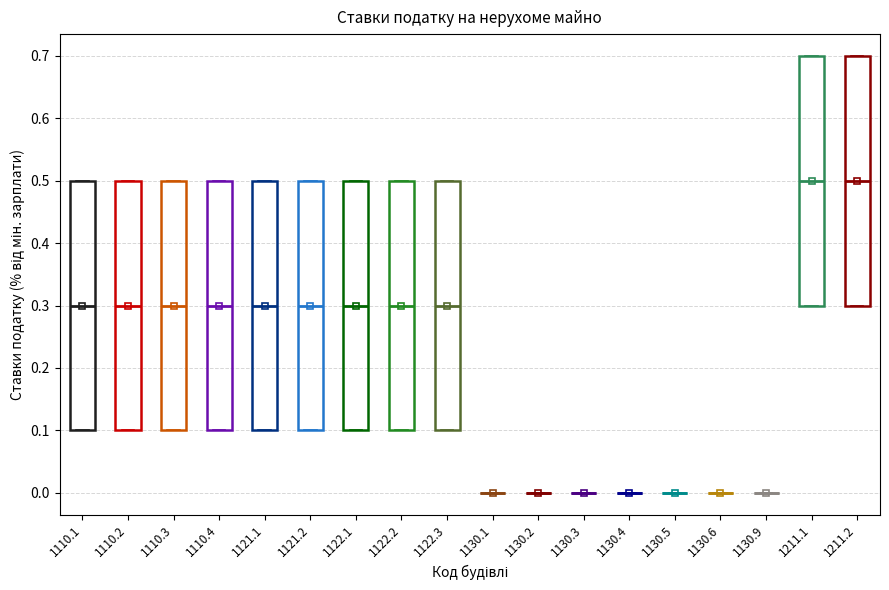

Reading left to right, read every box against the y-axis: the position of its median line, the range the box covers, and the ends of its whiskers. The values are not printed on the chart, so give them approximately, as read against the axis.

1110.1: median 0.3, box 0.1 to 0.5, whiskers 0.1 to 0.5
1110.2: median 0.3, box 0.1 to 0.5, whiskers 0.1 to 0.5
1110.3: median 0.3, box 0.1 to 0.5, whiskers 0.1 to 0.5
1110.4: median 0.3, box 0.1 to 0.5, whiskers 0.1 to 0.5
1121.1: median 0.3, box 0.1 to 0.5, whiskers 0.1 to 0.5
1121.2: median 0.3, box 0.1 to 0.5, whiskers 0.1 to 0.5
1122.1: median 0.3, box 0.1 to 0.5, whiskers 0.1 to 0.5
1122.2: median 0.3, box 0.1 to 0.5, whiskers 0.1 to 0.5
1122.3: median 0.3, box 0.1 to 0.5, whiskers 0.1 to 0.5
1130.1: box collapsed to a line at 0.0, whiskers 0.0 to 0.0
1130.2: box collapsed to a line at 0.0, whiskers 0.0 to 0.0
1130.3: box collapsed to a line at 0.0, whiskers 0.0 to 0.0
1130.4: box collapsed to a line at 0.0, whiskers 0.0 to 0.0
1130.5: box collapsed to a line at 0.0, whiskers 0.0 to 0.0
1130.6: box collapsed to a line at 0.0, whiskers 0.0 to 0.0
1130.9: box collapsed to a line at 0.0, whiskers 0.0 to 0.0
1211.1: median 0.5, box 0.3 to 0.7, whiskers 0.3 to 0.7
1211.2: median 0.5, box 0.3 to 0.7, whiskers 0.3 to 0.7